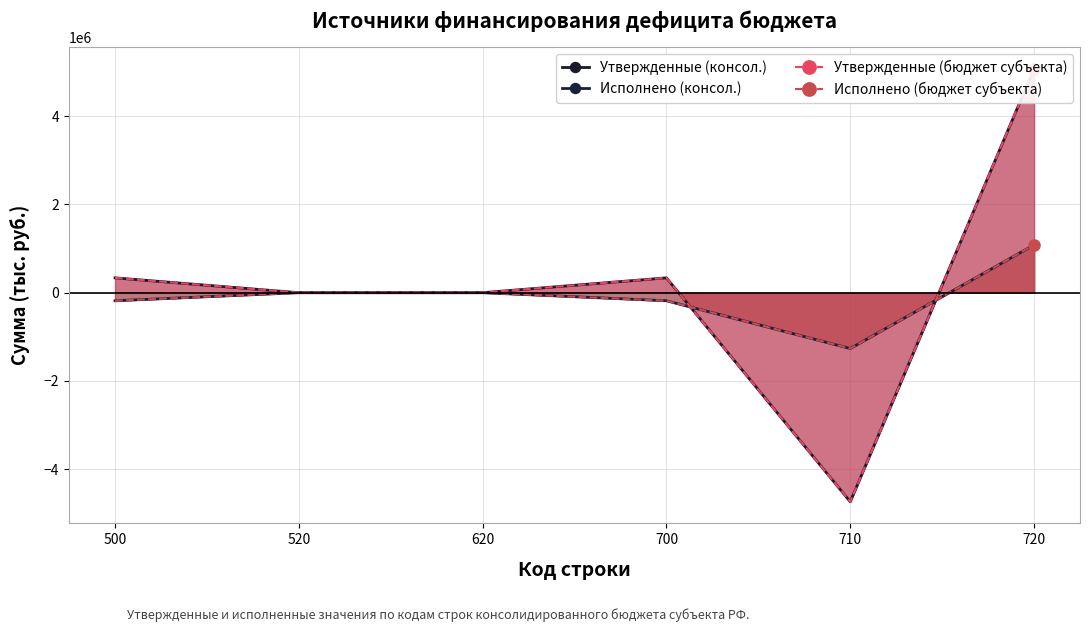

At 700, list the series in order from smallest to largest.

Исполнено (консол.), Исполнено (бюджет субъекта), Утвержденные (консол.), Утвержденные (бюджет субъекта)